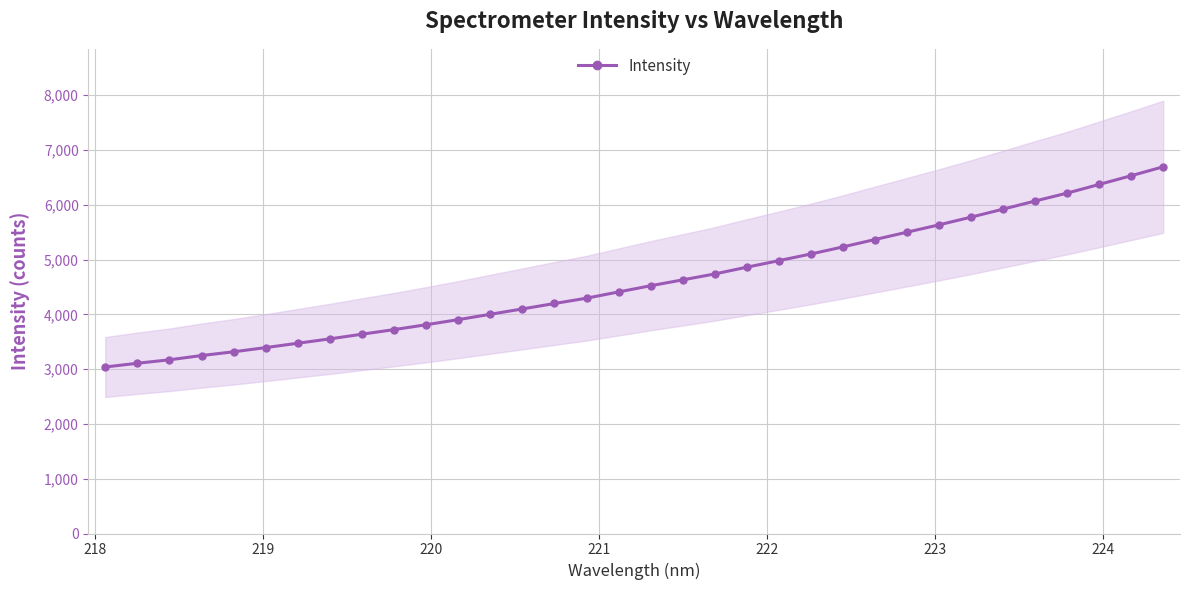

True or false: the data shows 2160.2 at 219.

False